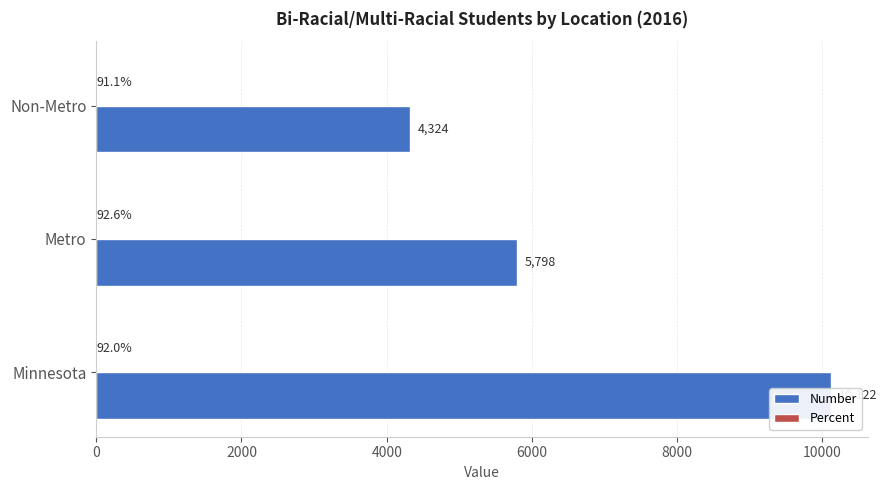

Reading right to left, list all the values displayed in this chart.

Number: 4324.0	5798.0	10122.0
Percent: 0.9	0.9	0.9